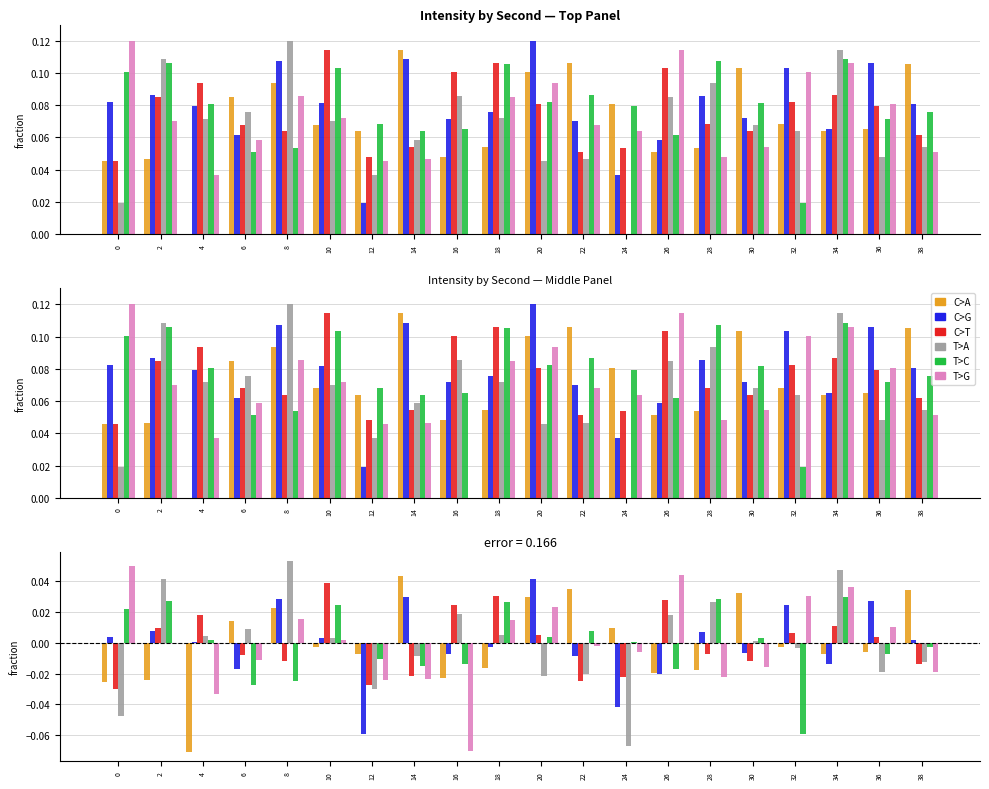

How many values in T>C are above zero?

11